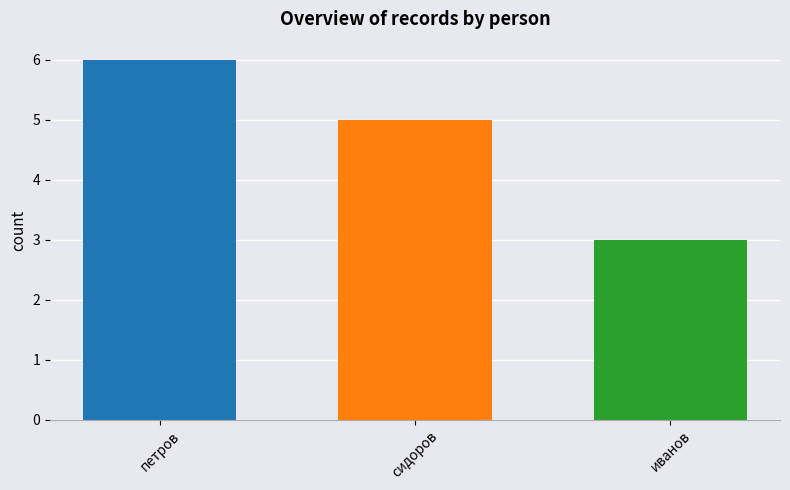

What is the difference between the highest and lowest values at сидоров?

3